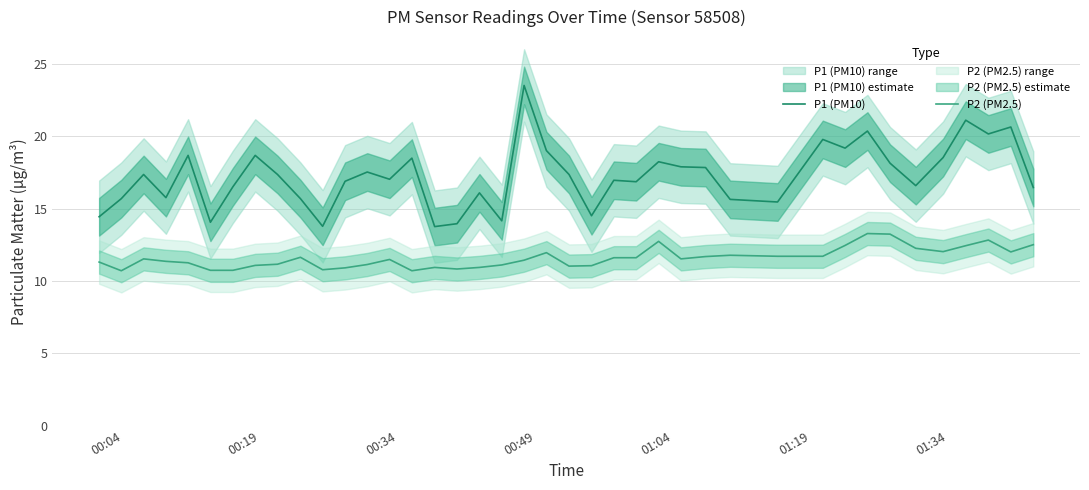

True or false: P2 (PM2.5) and P1 (PM10) cross at least once.

False